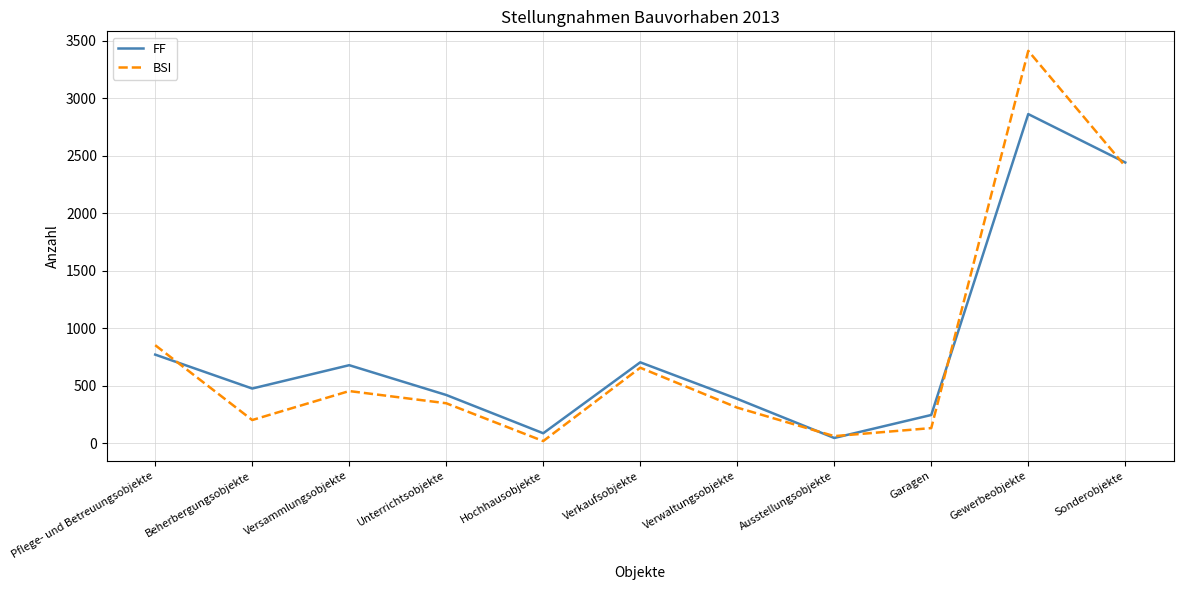

How many lines are shown in the chart?

2